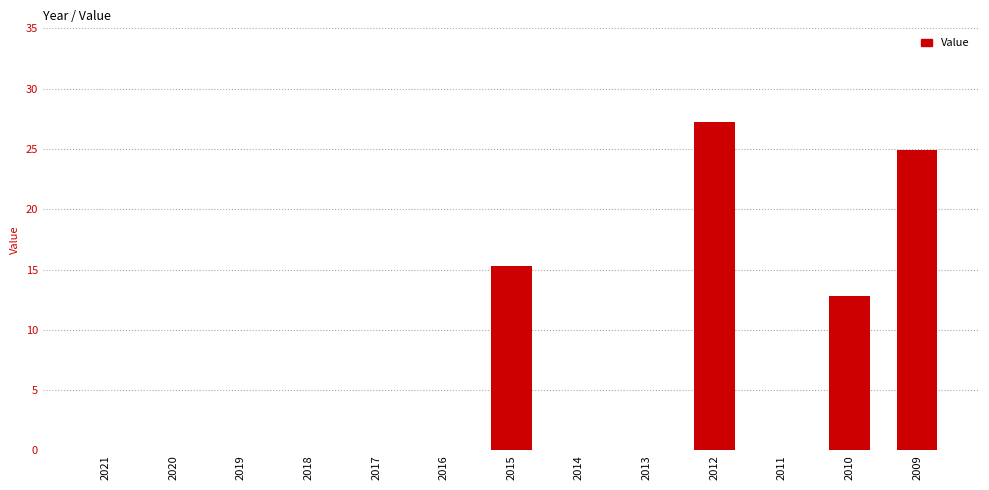

At which label is the value closest to 13?

2010